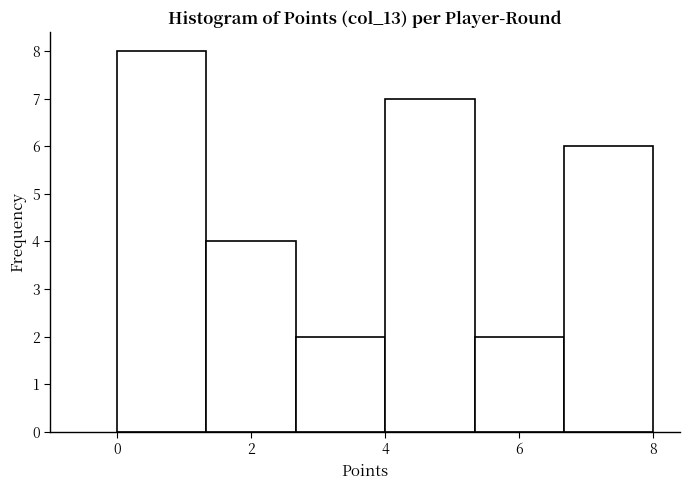

Reading left to right, transcribe this chart: for each bar, give the range it covers on the x-axis and its height. Neither the bar edges nor the heights are printed on the chart, so give them approximately, as read against the axes.

0.0 to 1.4: 8
1.4 to 2.6: 4
2.6 to 4.0: 2
4.0 to 5.4: 7
5.4 to 6.6: 2
6.6 to 8.0: 6